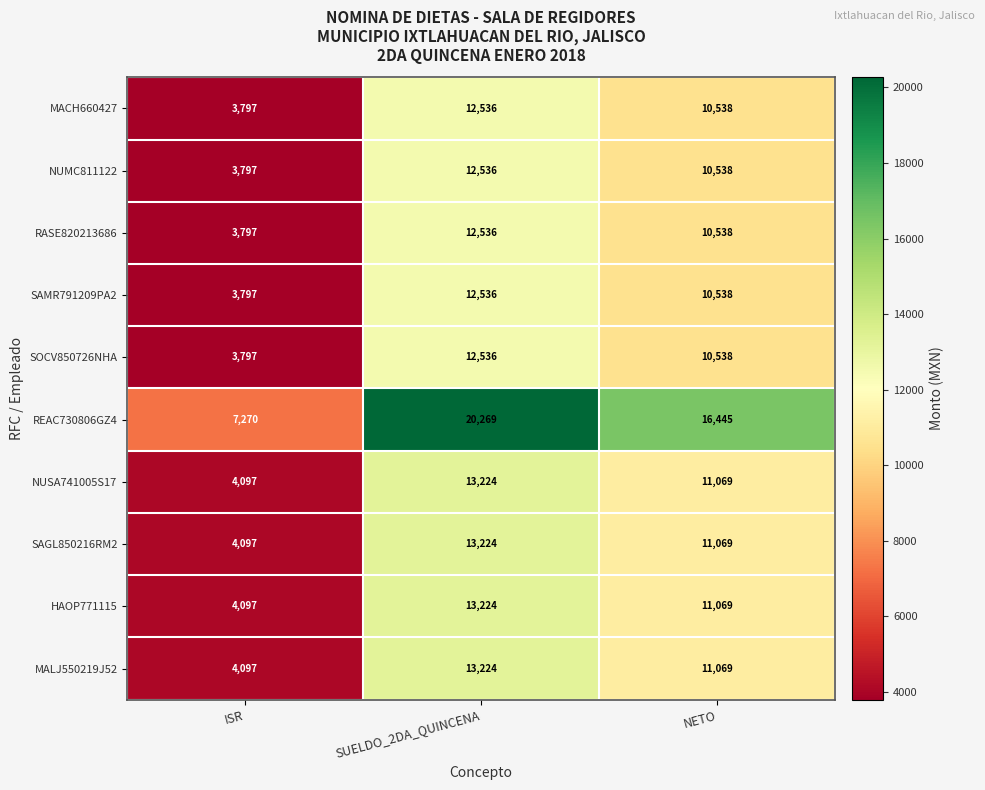

Which series has the largest range (max minus min)?

REAC730806GZ4